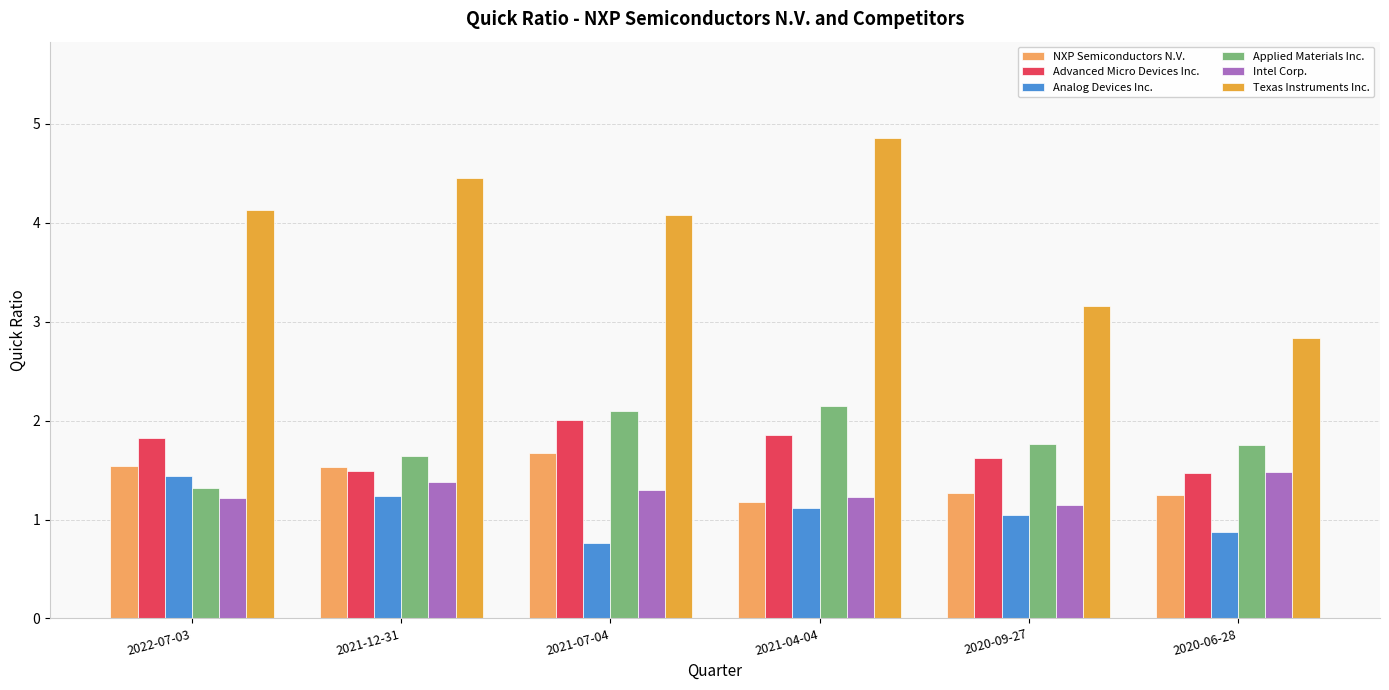

What is the label of the 6th bar from the left?

2020-06-28